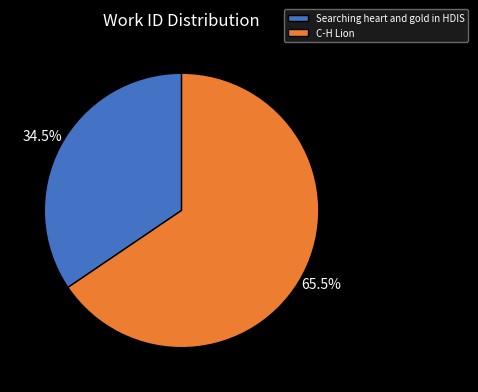

Rank the categories by value from highest to lowest.

C-H Lion, Searching heart and gold in HDIS